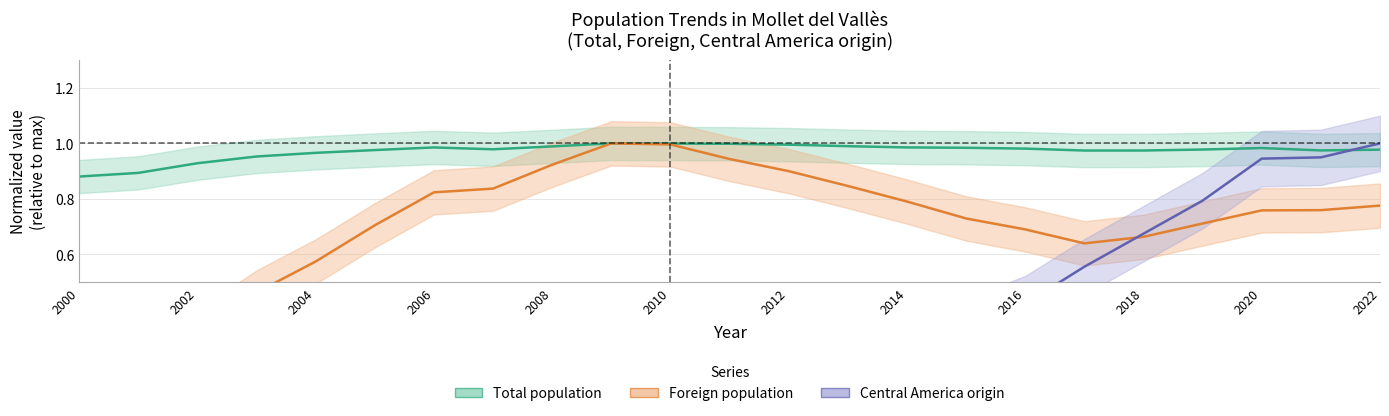

What is the sum of all Central America origin values?

8.5